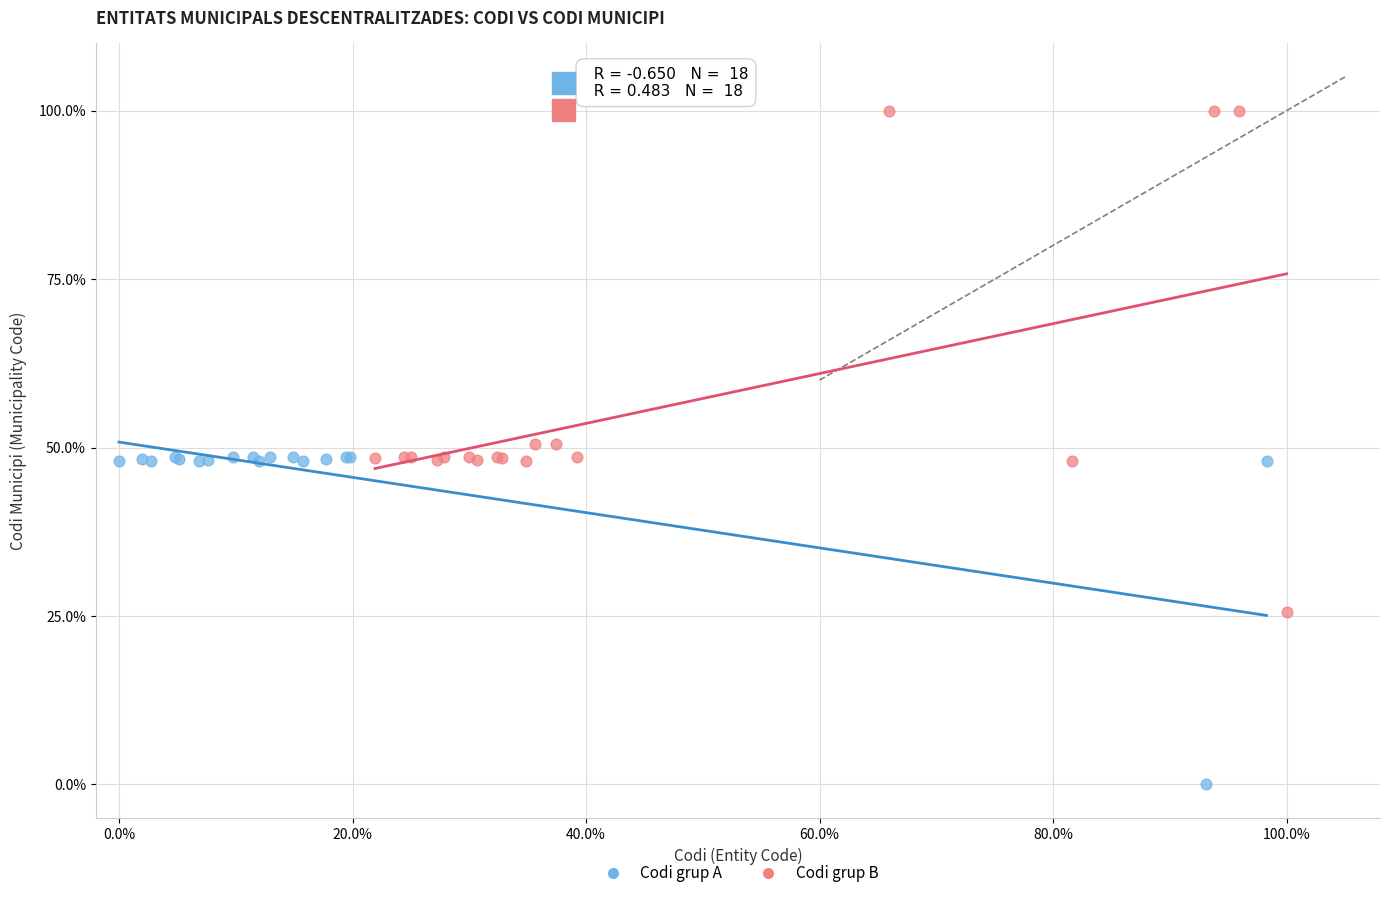

Which series contains the highest Y value?

Codi grup B